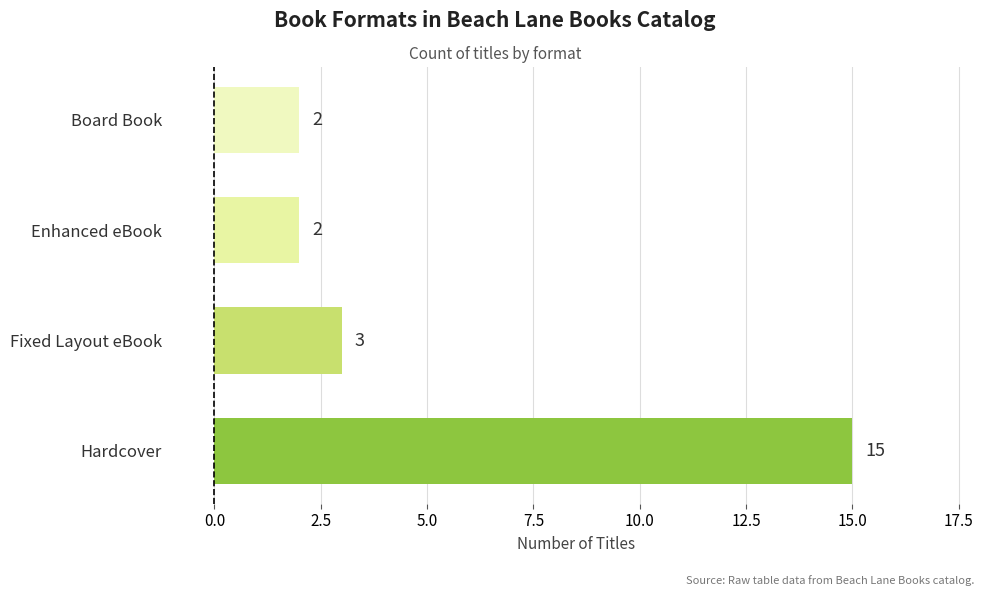

Reading bottom to top, transcribe all the data shown in this chart.

Hardcover=15	Fixed Layout eBook=3	Enhanced eBook=2	Board Book=2